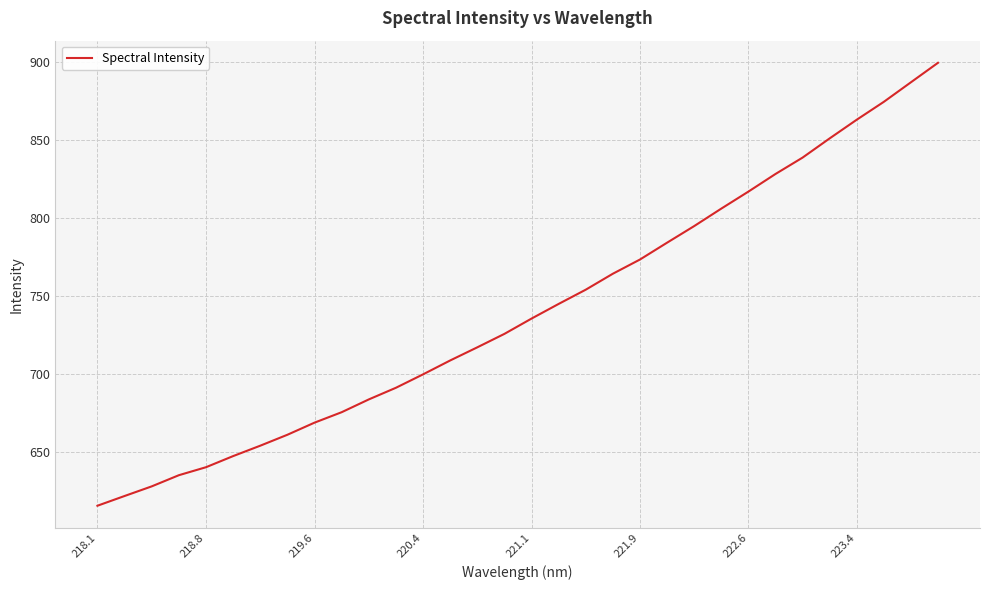

What is the maximum value shown in the chart?

899.2